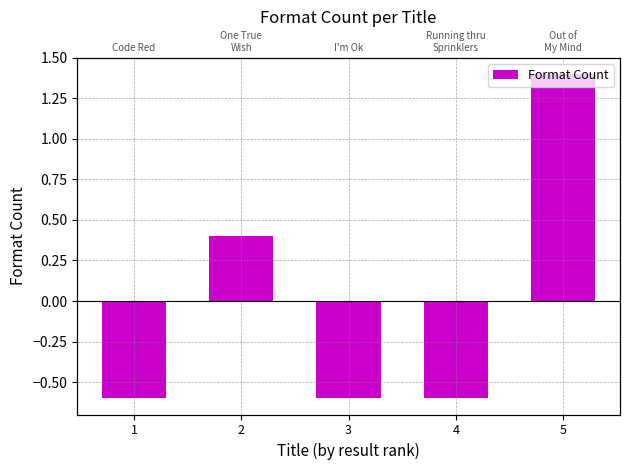

Rank the categories by value from lowest to highest.

1, 3, 4, 2, 5